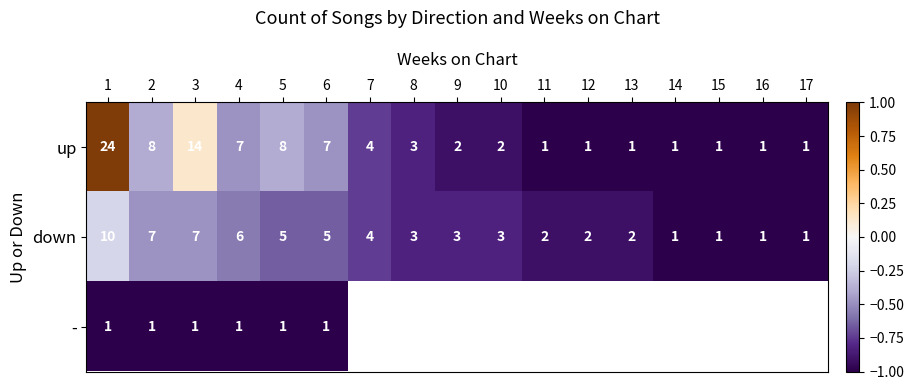

Rank the series at 4 from highest to lowest value.

up, down, -